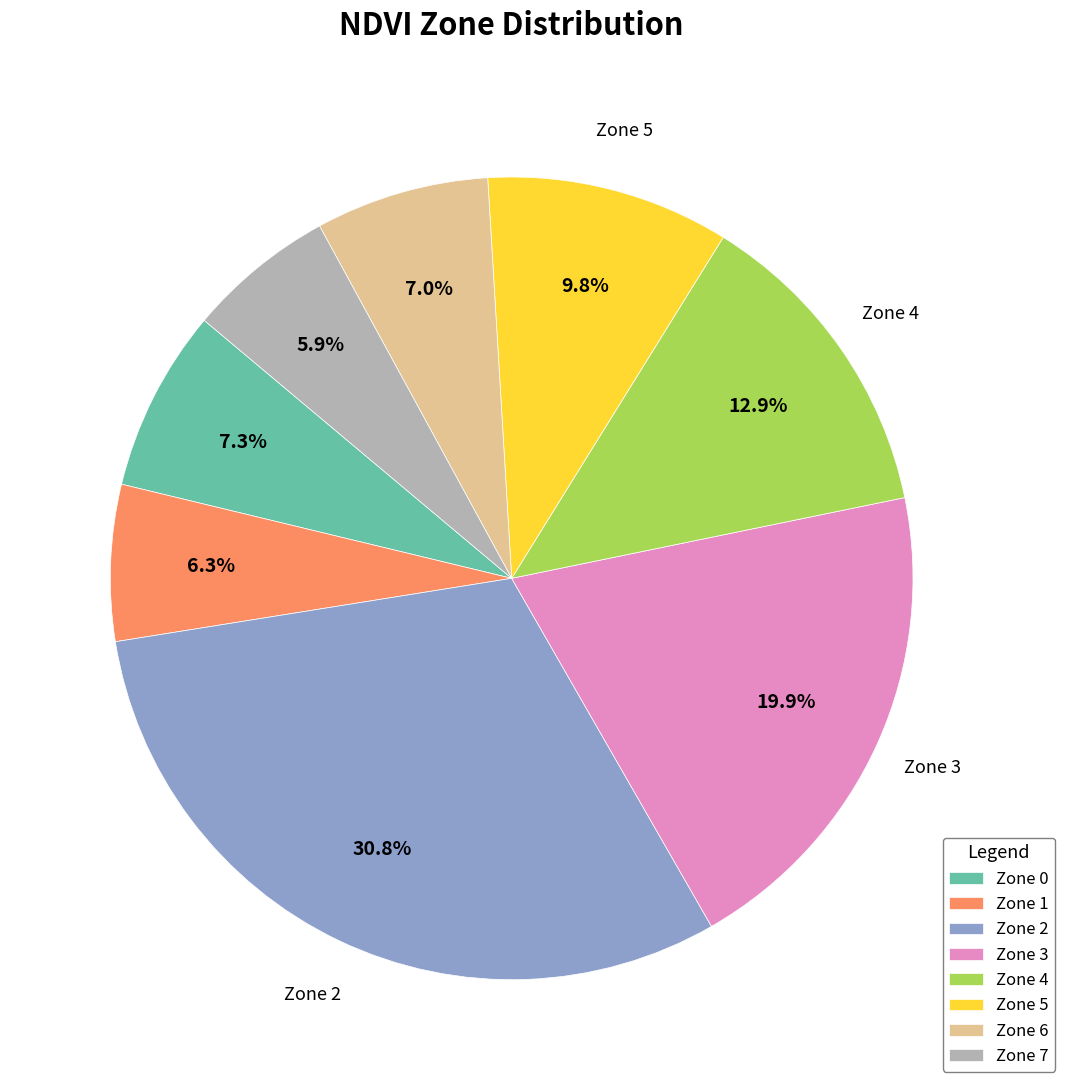

Is there a majority slice in this chart?

No